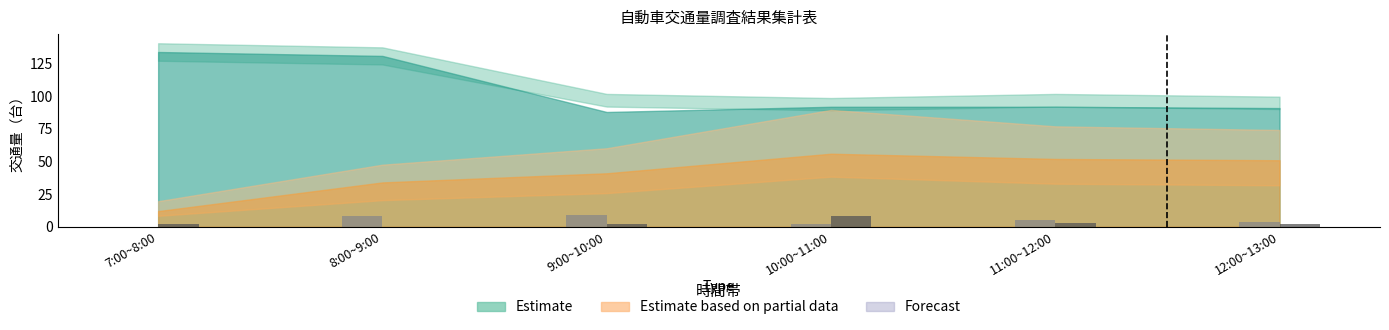

What is the greatest value displayed?

9